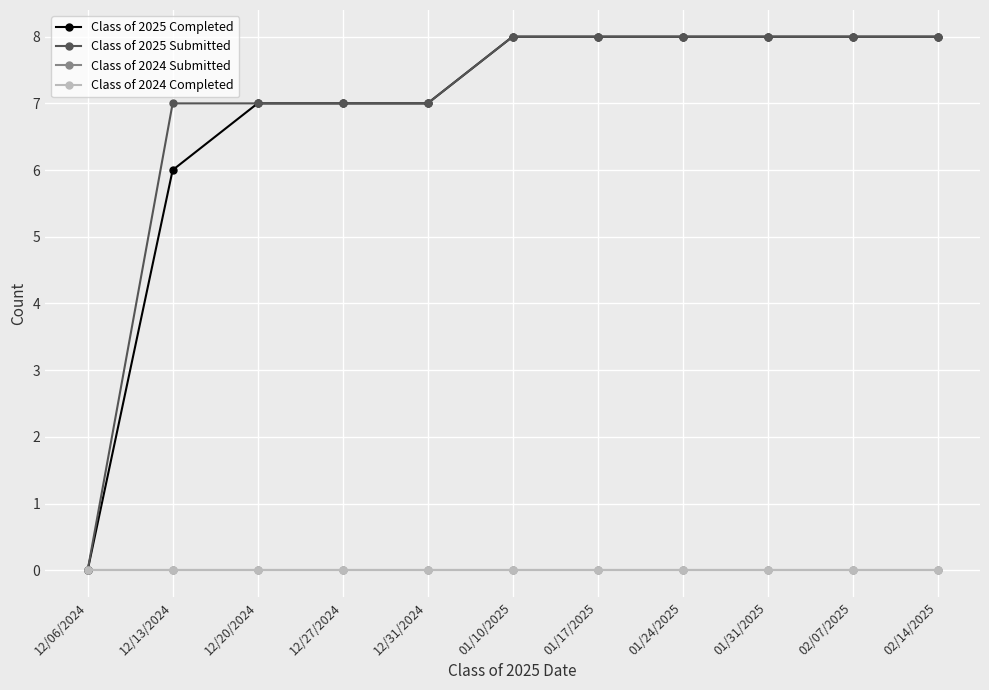

Does the chart display data point markers on the line(s)?

Yes